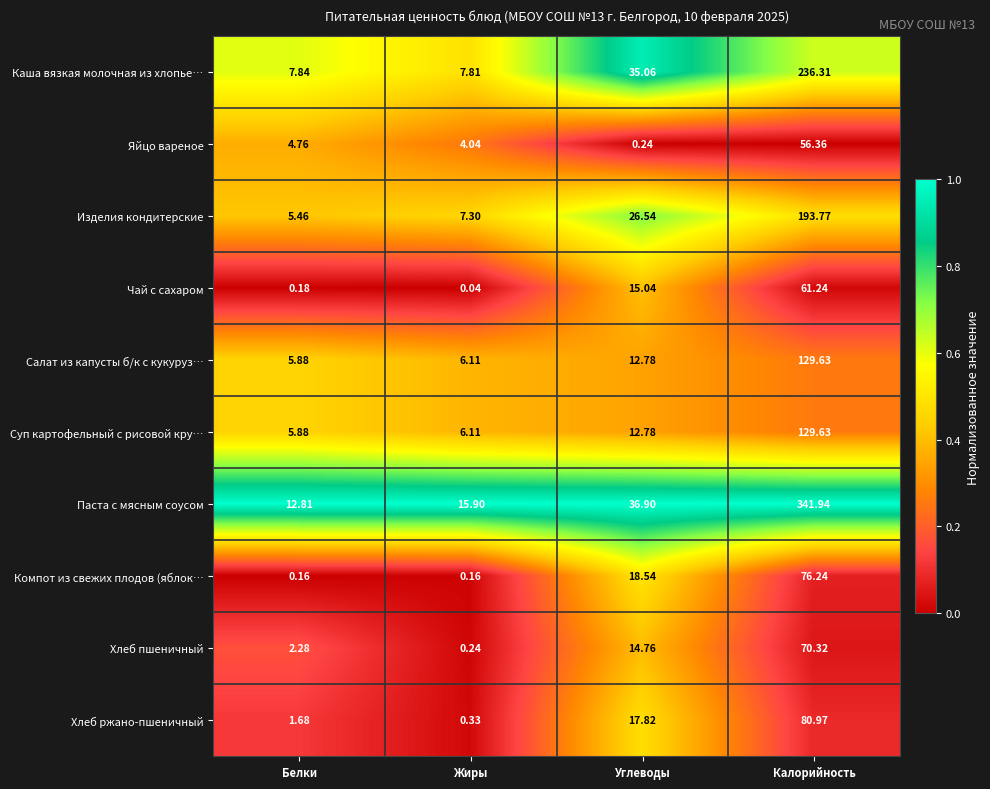

How many distinct data groups are displayed?

10